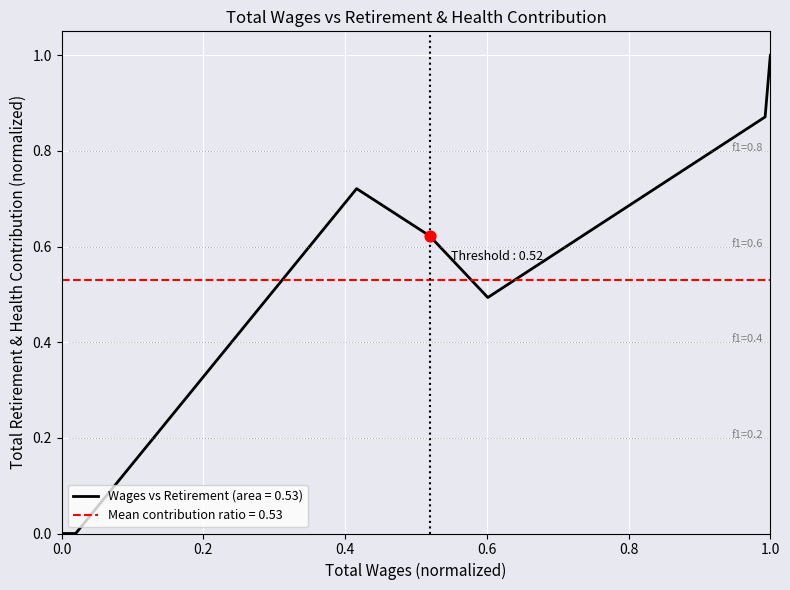

Is it true that Wages vs Retirement (area = 0.53) equals 1.0 at 1.0?

True